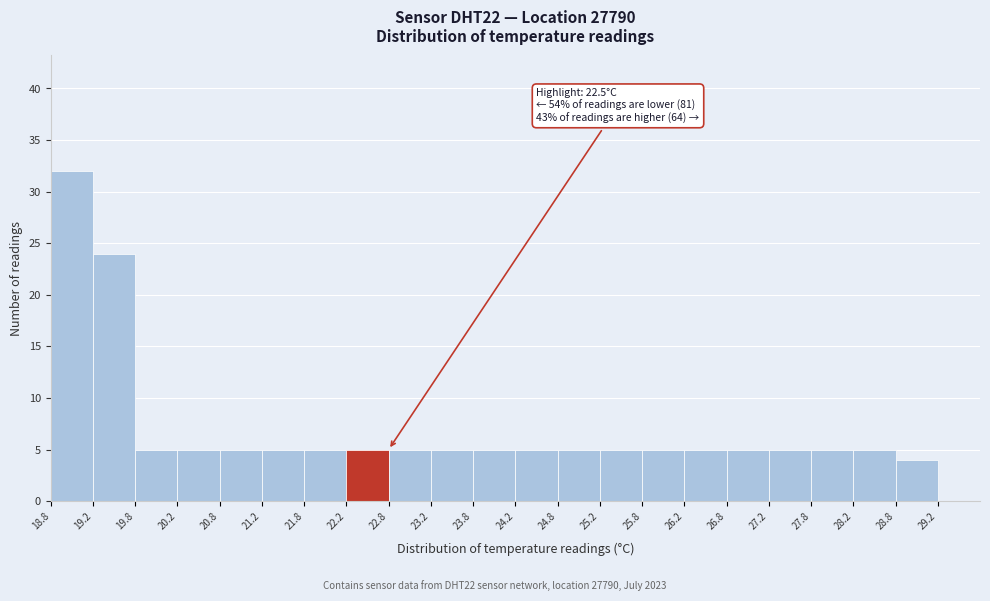

Which range on the x-axis has the tallest bar?

18.75 to 19.25